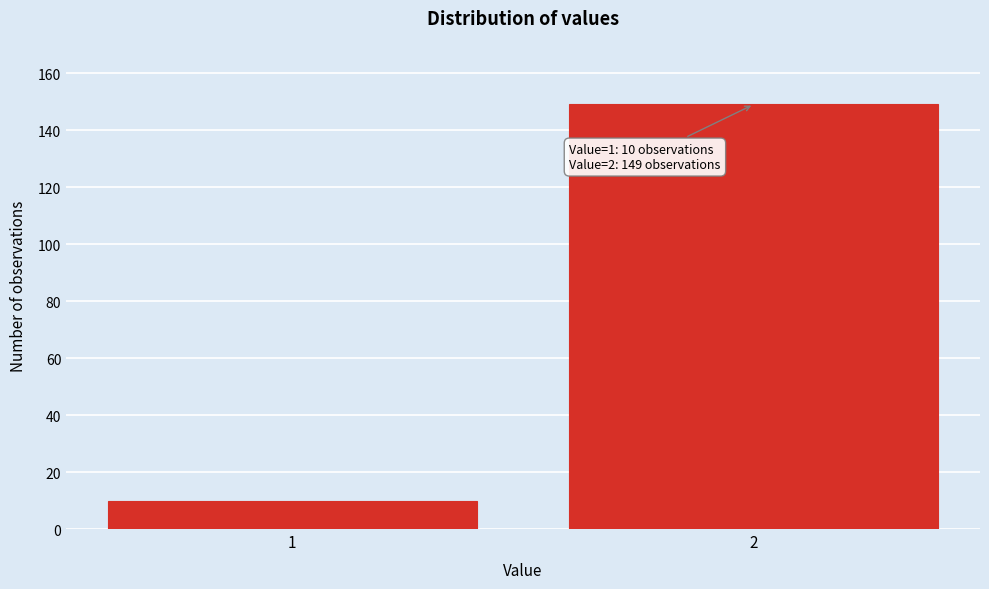

Reading left to right, what are all the values shown in this chart?

1=10	2=149